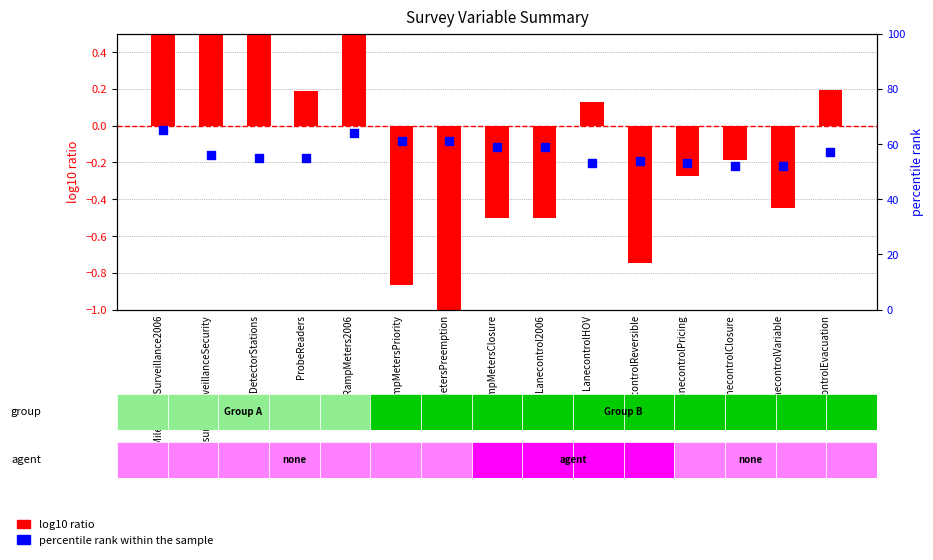

At how many categories does at least one series exceed 0?

15